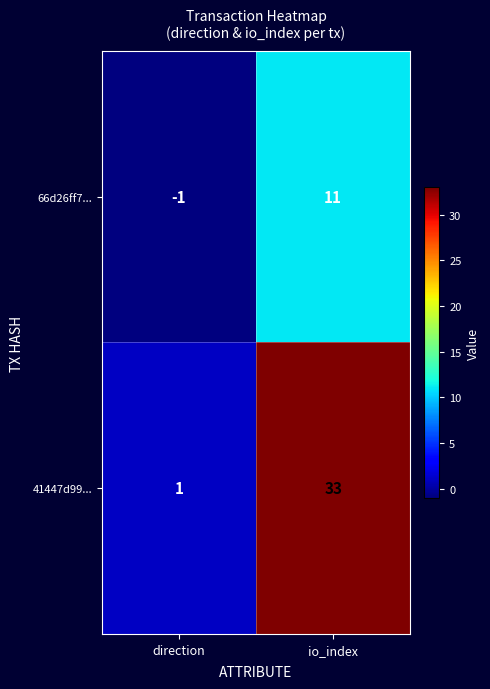

At which category does the chart reach its minimum across all series?

direction